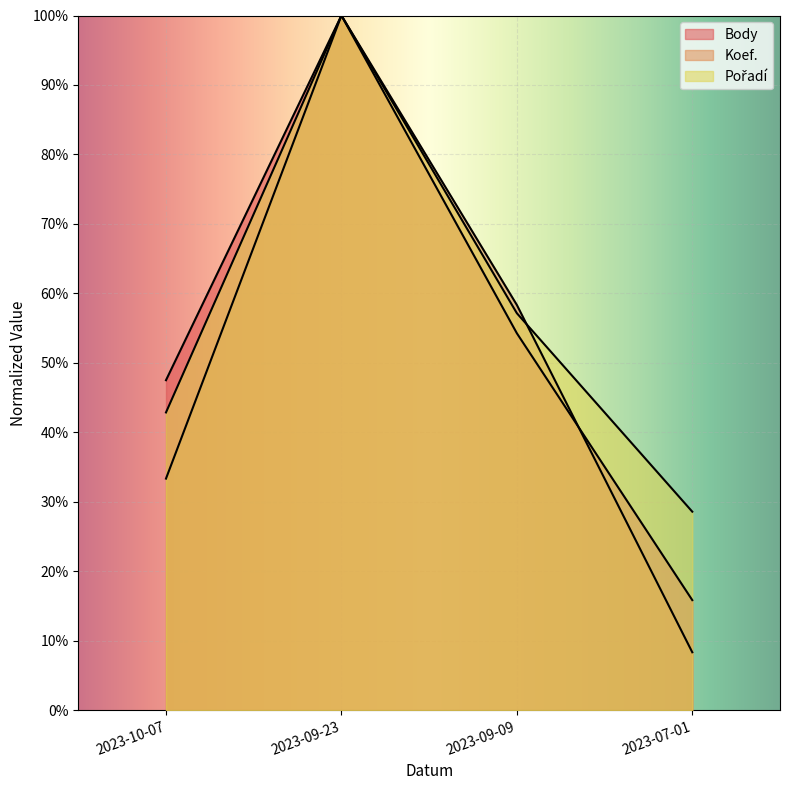

At which label is Pořadí closest to 64?

2023-09-09